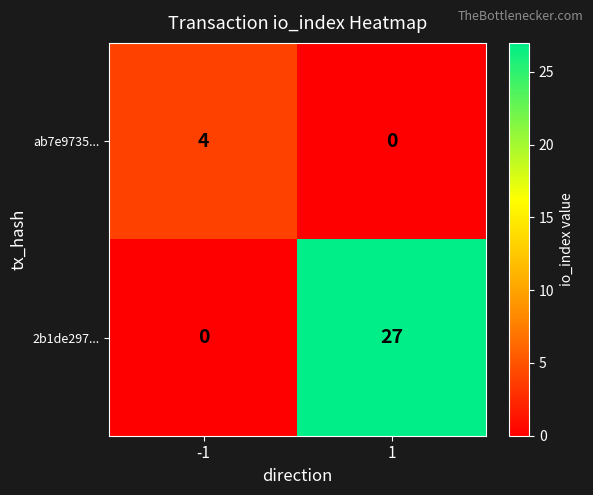

Between -1 and 1, which series saw the biggest shift?

2b1de297...